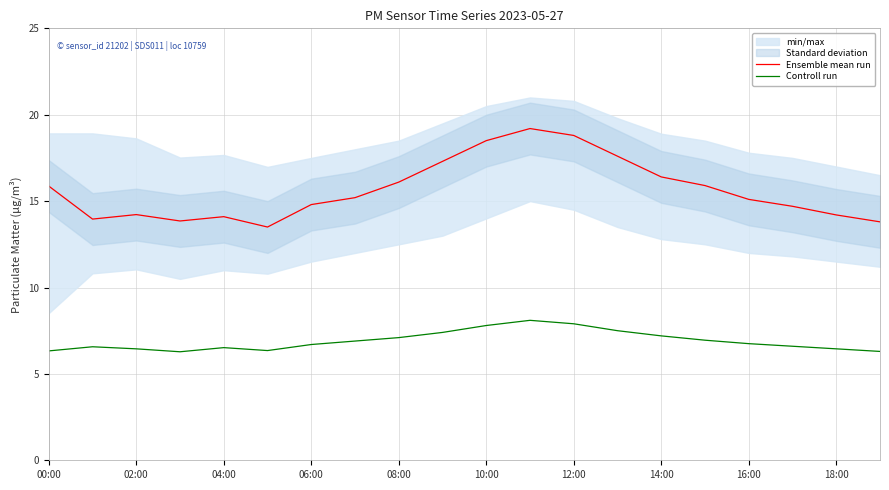

Reading left to right, what are all the values shown in this chart?

Ensemble mean run: 15.9	14.0	14.2	13.8	14.1	13.5	14.8	15.2	16.1	17.3	18.5	19.2	18.8	17.6	16.4	15.9	15.1	14.7	14.2	13.8
Controll run: 6.3	6.6	6.5	6.3	6.5	6.3	6.7	6.9	7.1	7.4	7.8	8.1	7.9	7.5	7.2	7.0	6.8	6.6	6.5	6.3